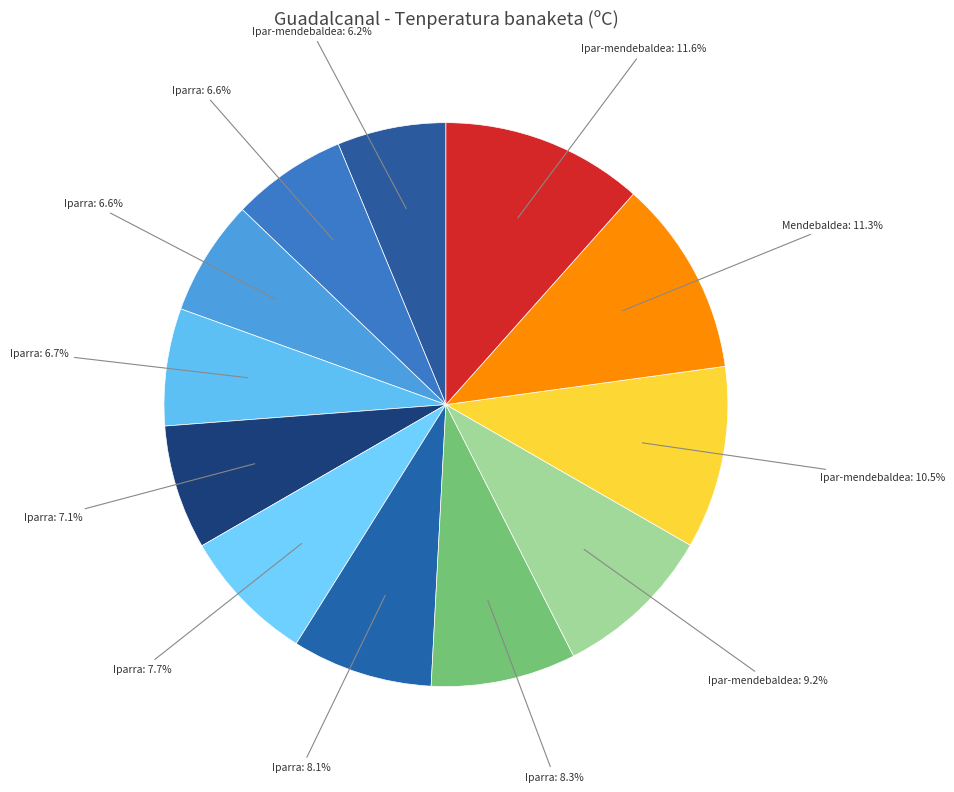

To the nearest percent, what is the average slice percentage?

8%